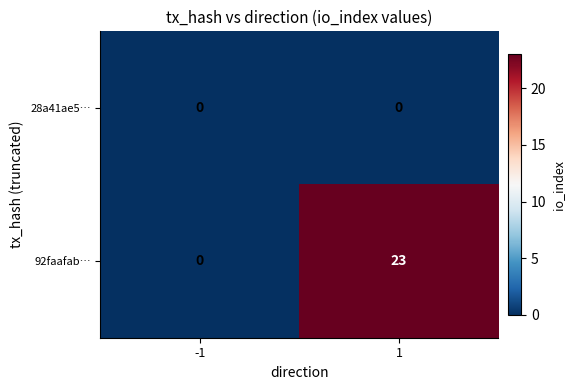

At how many categories does at least one series exceed 1?

1